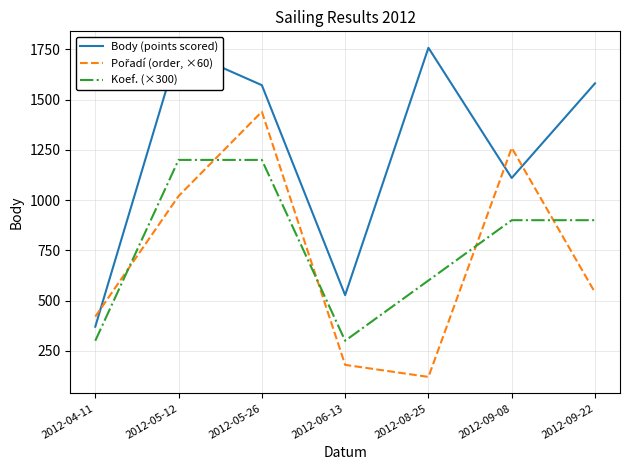

What value does the Body (points scored) series have at 2012-05-12, to the nearest 50?

1750